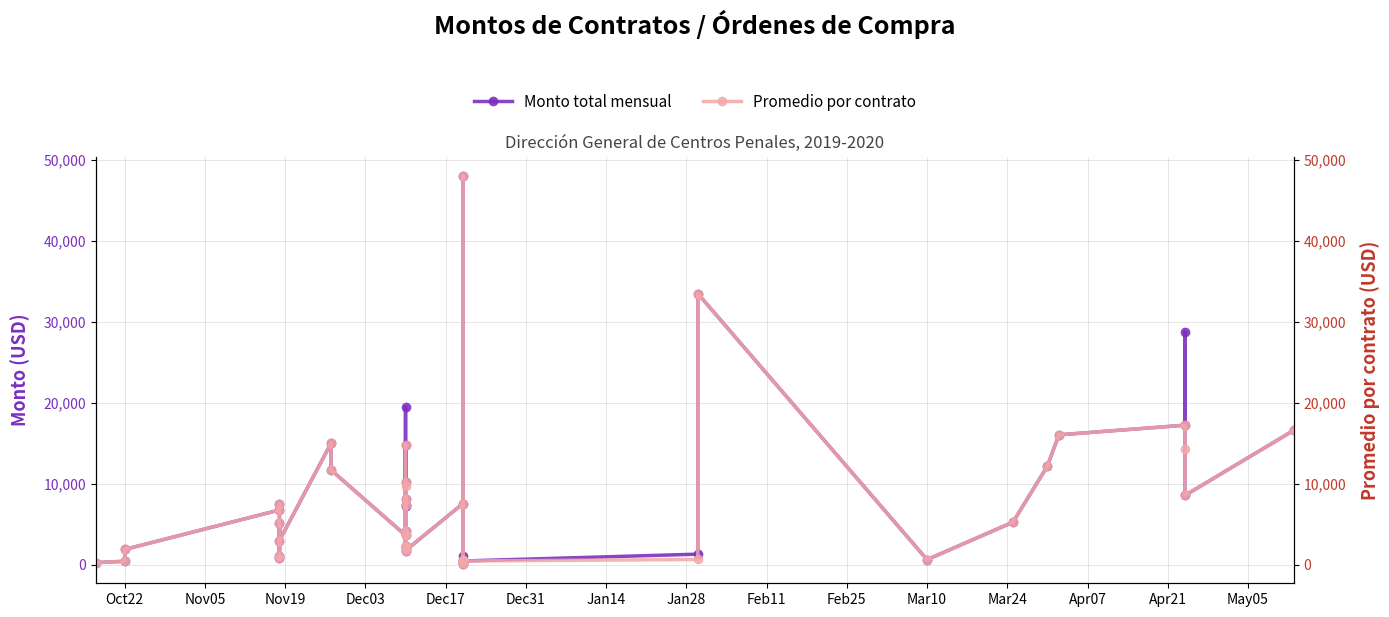

Does the chart display data point markers on the line(s)?

Yes